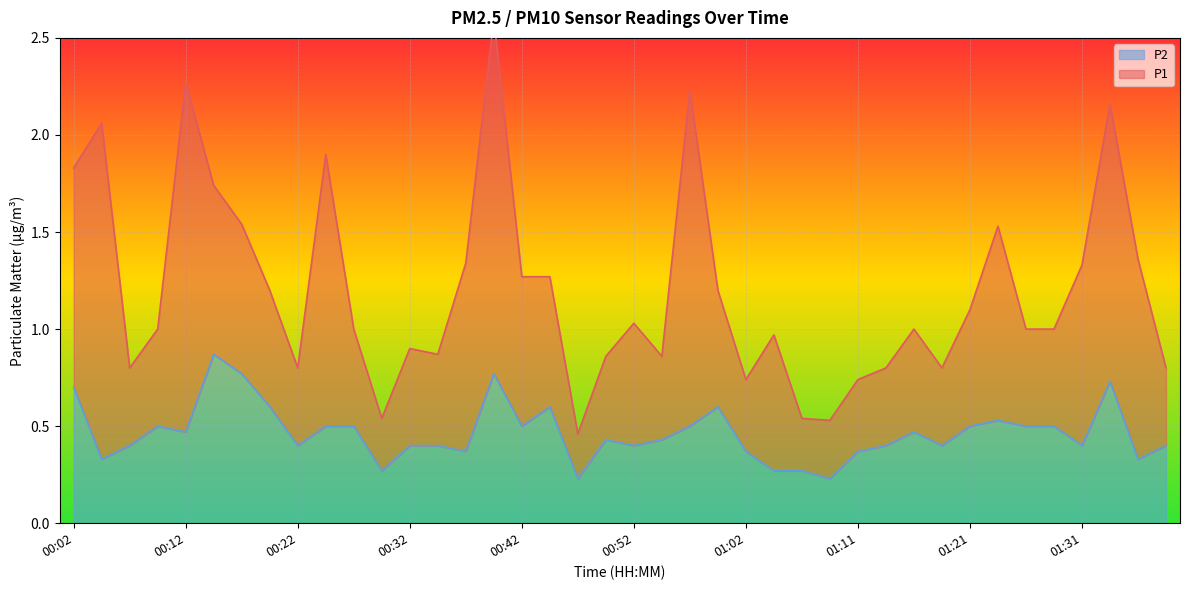

True or false: the data shows 0.2 at 00:49.

False